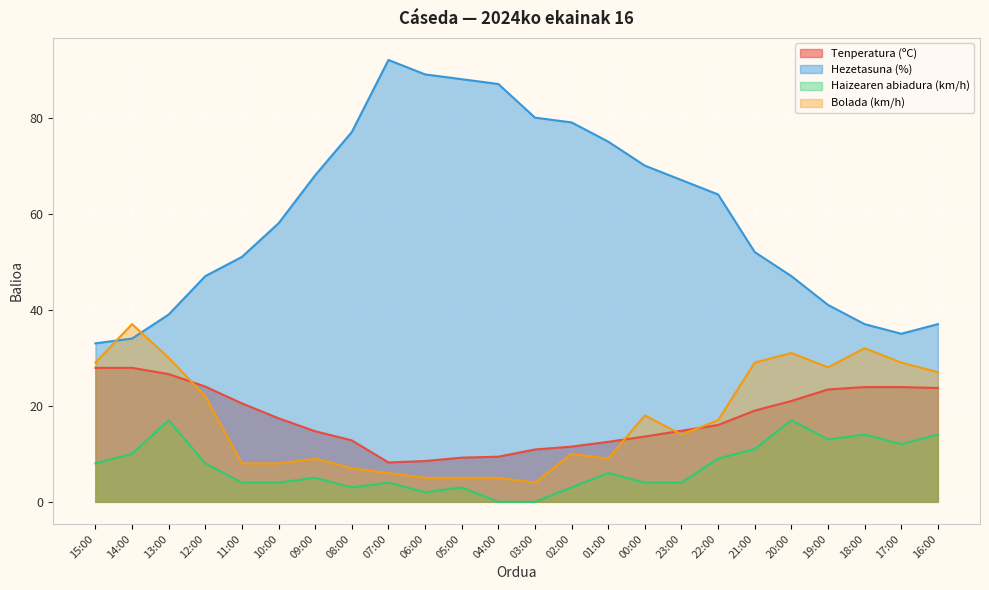

What is the total value across all series at 06:00?

104.5